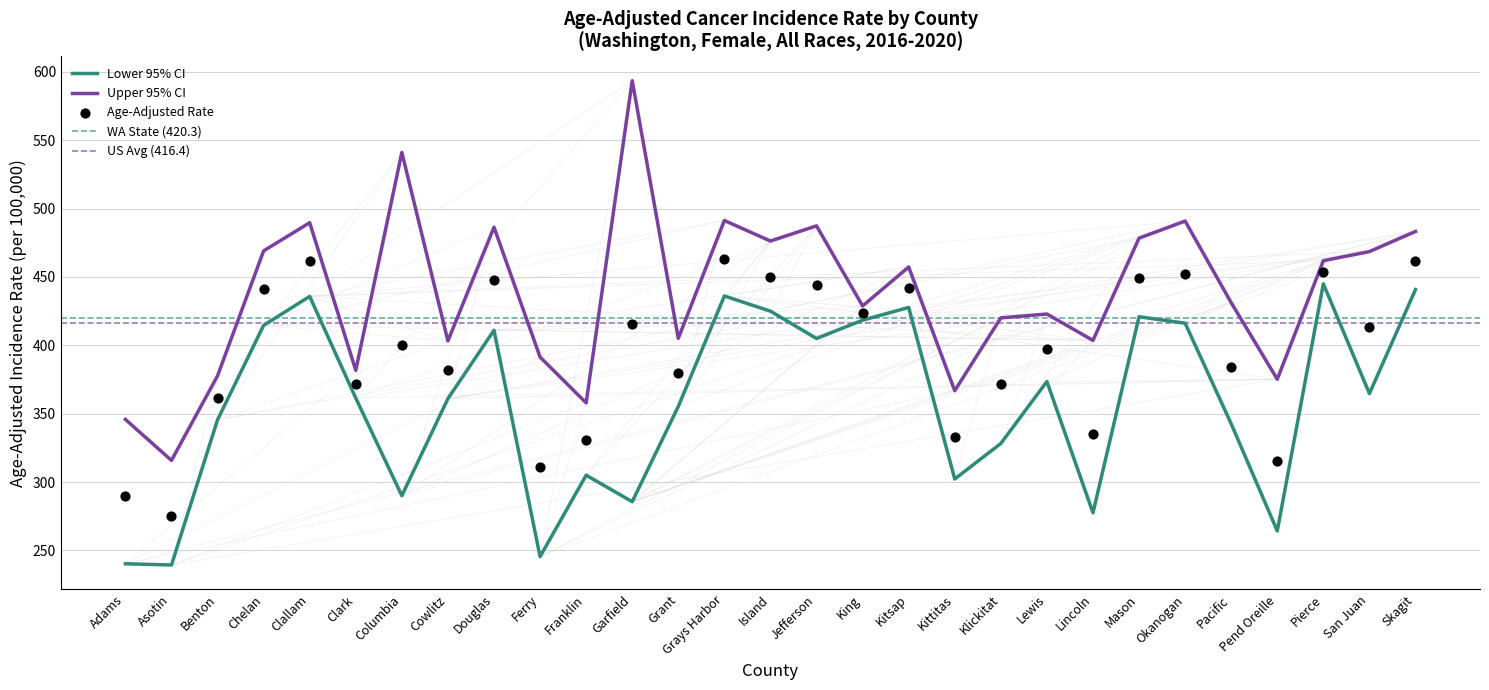

At how many categories does at least one series exceed 274?

29